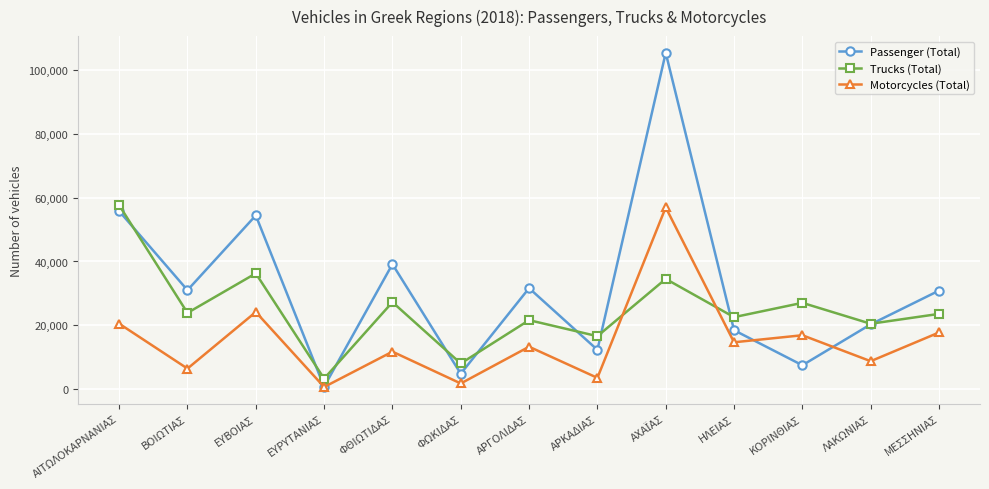

What is the spread (max minus min) of values at ΗΛΕΙΑΣ?

7877